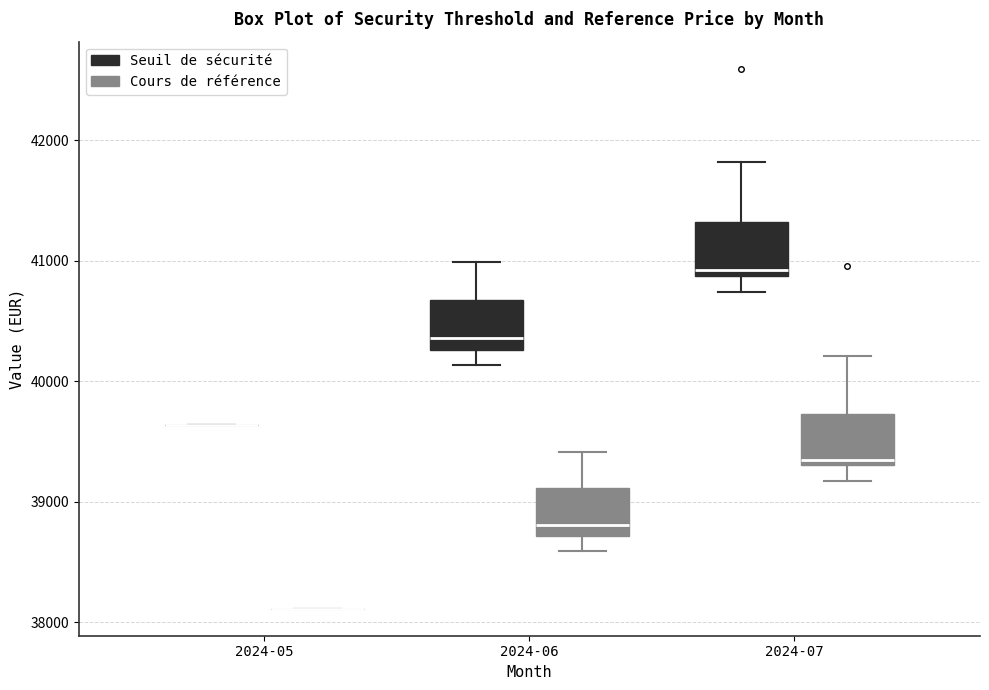

Reading left to right, read every box against the y-axis: the position of its median line, the range the box covers, and the ends of its whiskers. The values are not printed on the chart, so give them approximately, as read against the axis.

2024-05 (Seuil de sécurité): box collapsed to a line at 39600, whiskers 39600 to 39600
2024-05 (Cours de référence): box collapsed to a line at 38100, whiskers 38100 to 38100
2024-06 (Seuil de sécurité): median 40400, box 40300 to 40700, whiskers 40100 to 41000
2024-06 (Cours de référence): median 38800, box 38700 to 39100, whiskers 38600 to 39400
2024-07 (Seuil de sécurité): median 40900 (just above the box's lower edge), box 40900 to 41300, whiskers 40700 to 41800
2024-07 (Cours de référence): median 39300 (just above the box's lower edge), box 39300 to 39700, whiskers 39200 to 40200